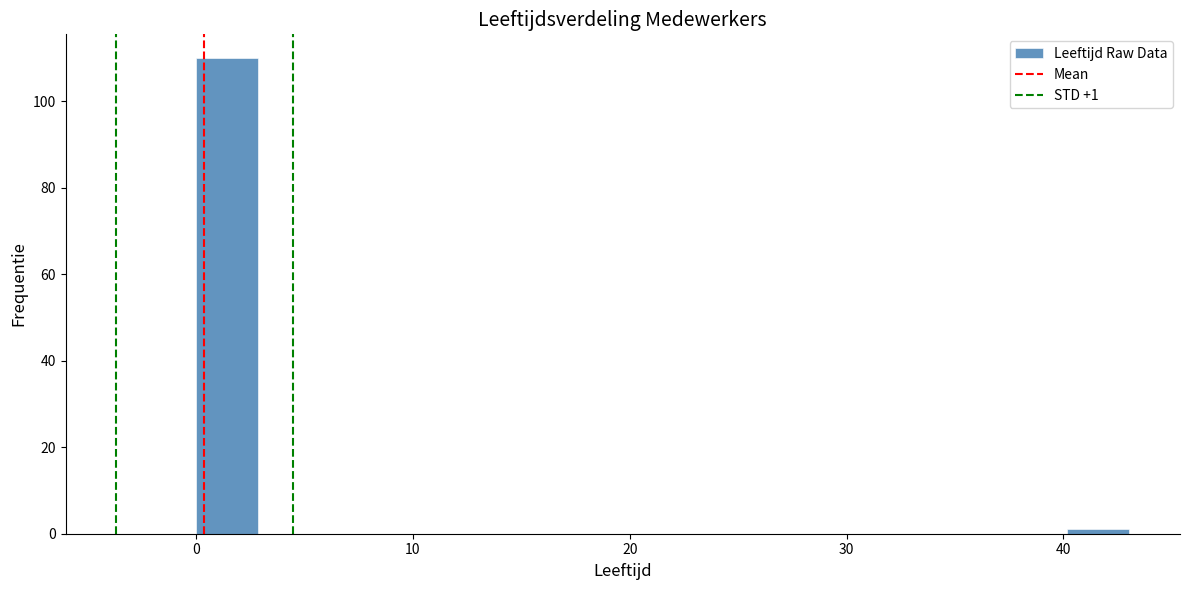

Read against the x-axis, roughly where is the centre of the tallest bar?

1